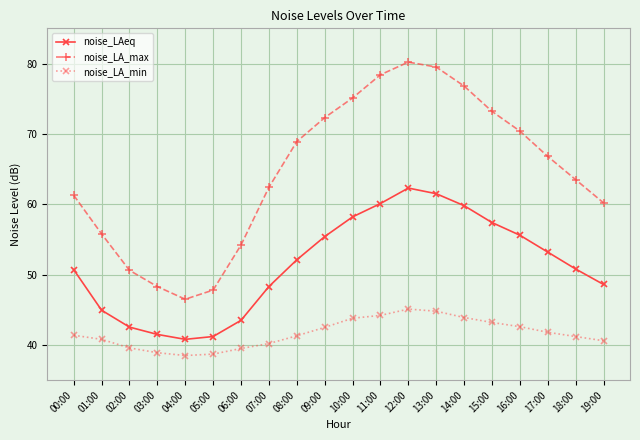

Which series has the largest total across all categories?

noise_LA_max